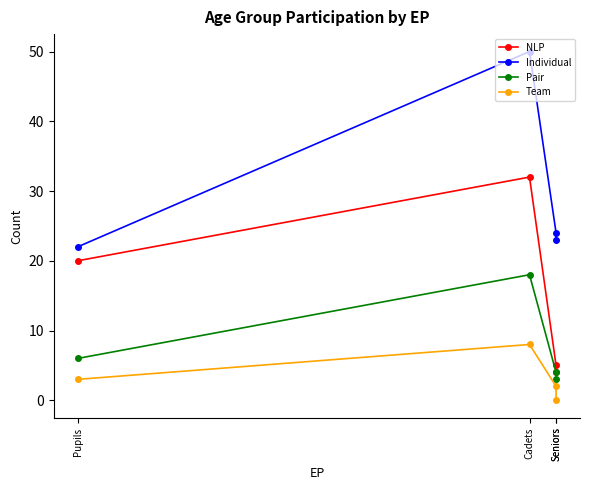

At which category is the sum across all series the highest?

Cadets